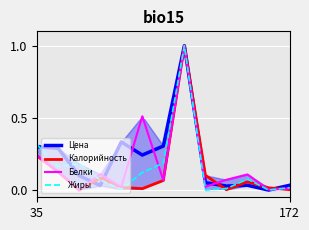

Does the chart display data point markers on the line(s)?

No